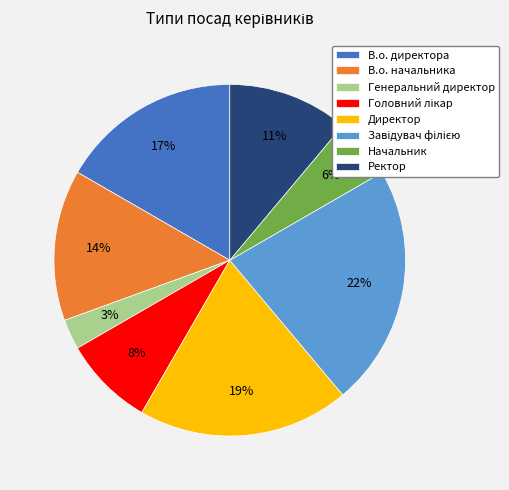

To the nearest percent, what is the average slice percentage?

12%